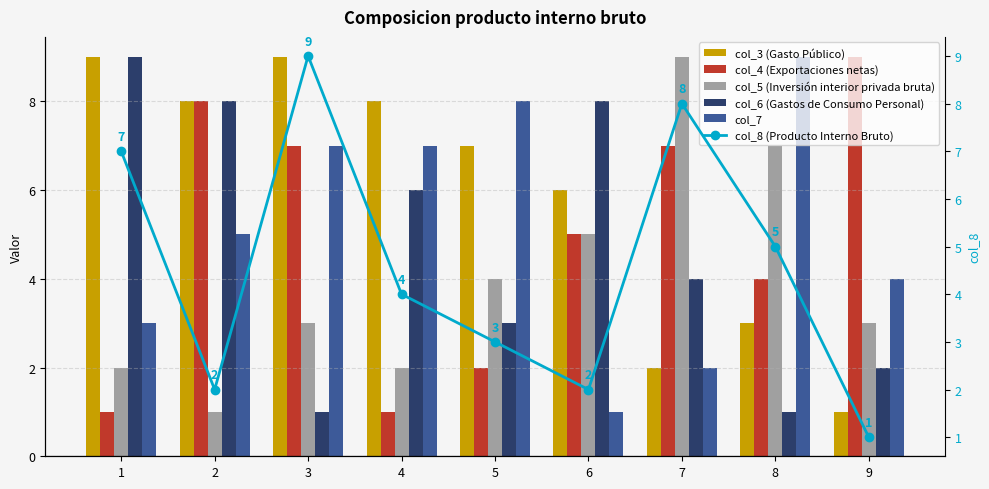

Where is col_7 nearest to the value 5?

2